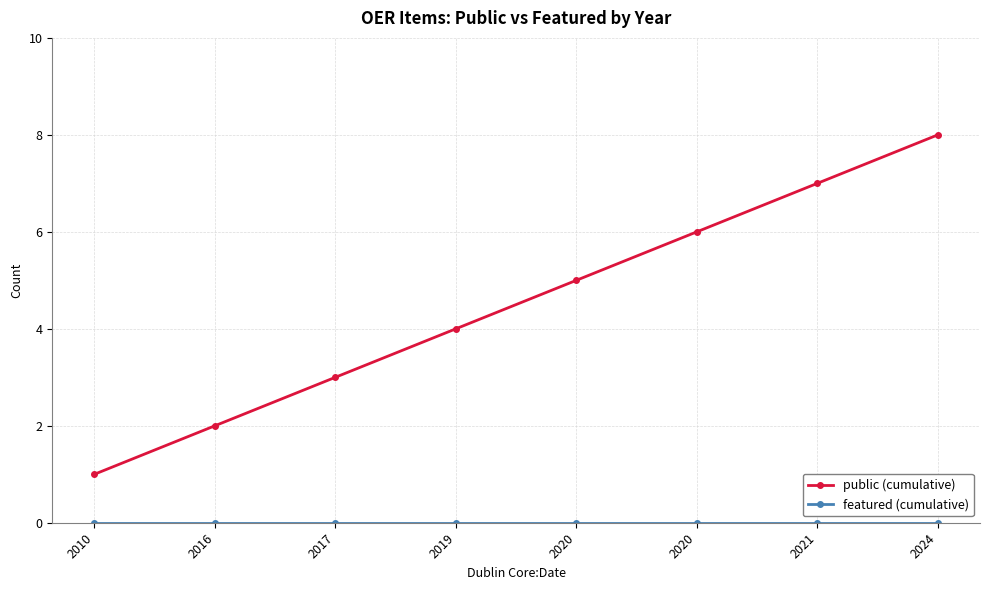

The featured series shows 0 at 2020. True or false?

True